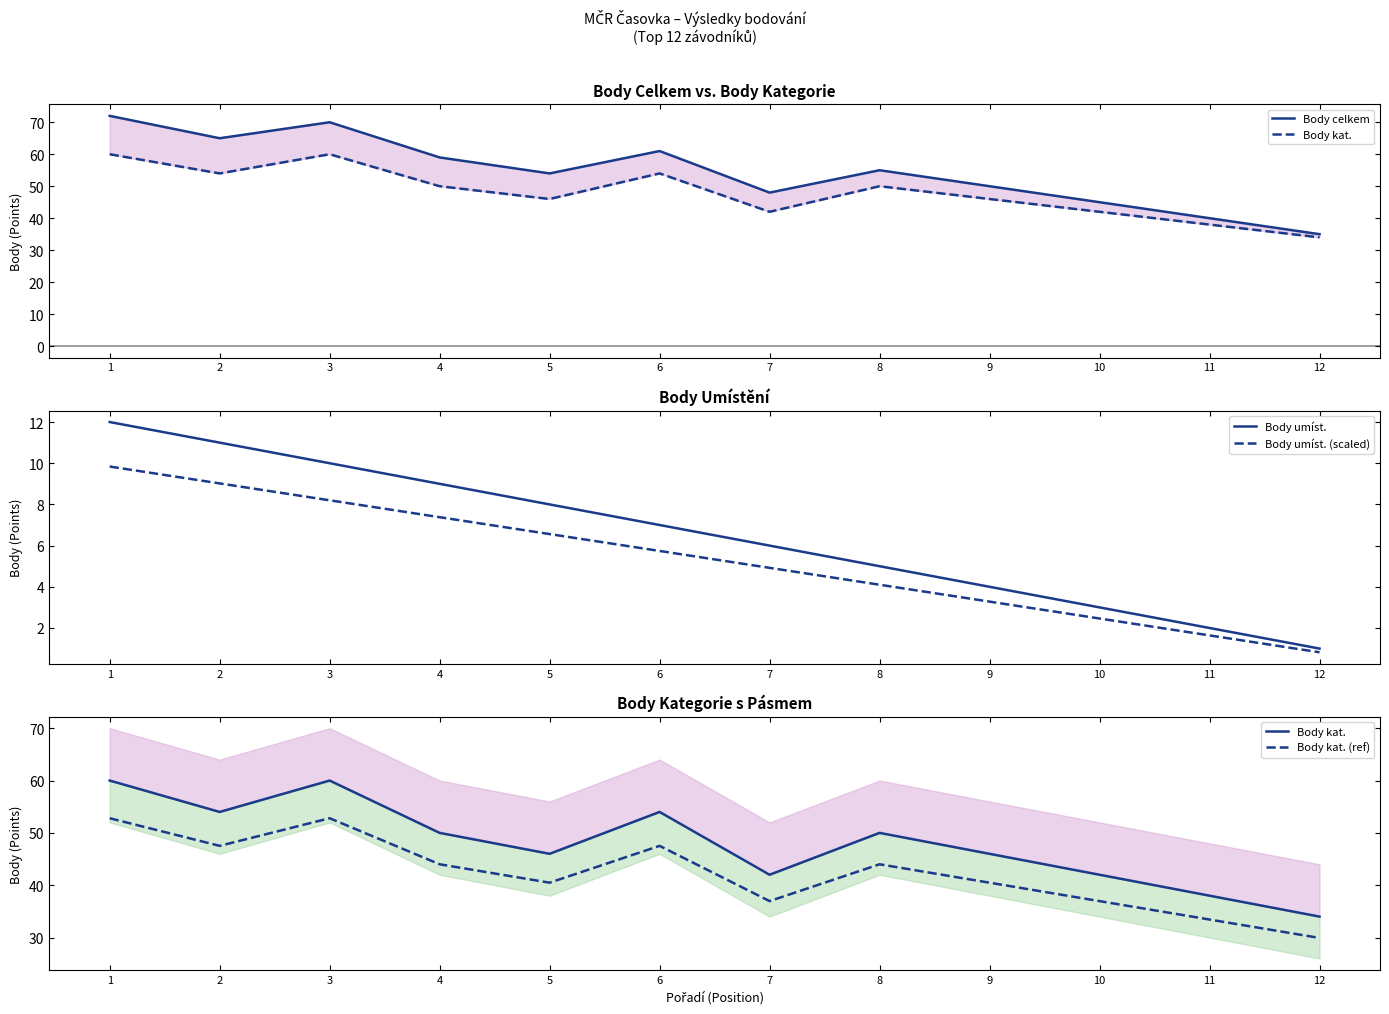

True or false: Body kat. and Body umíst. (scaled) cross at least once.

False